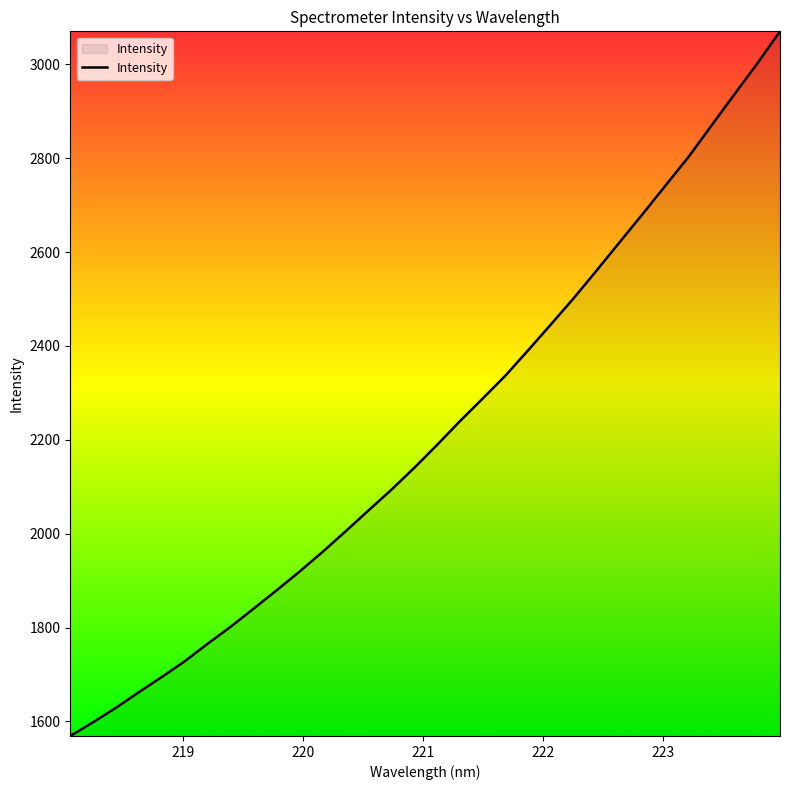

True or false: the data has more than 2 interior local peaks.

False